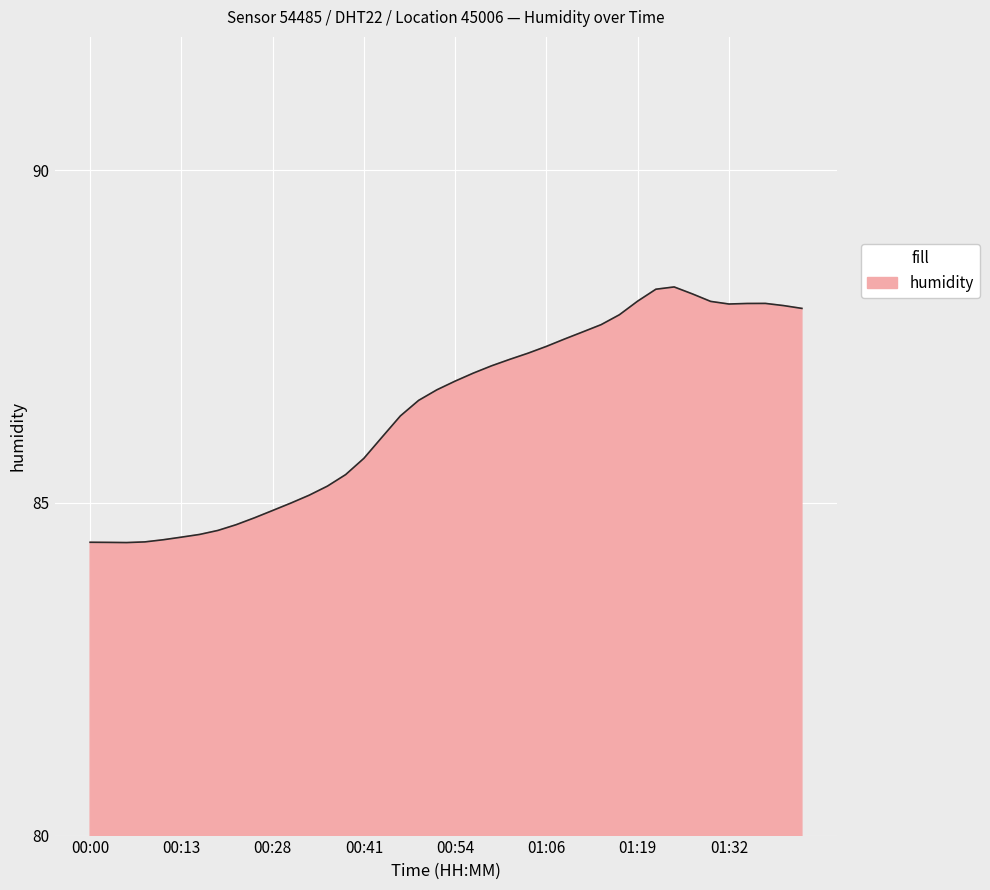

What is the minimum value shown in the chart?

84.4